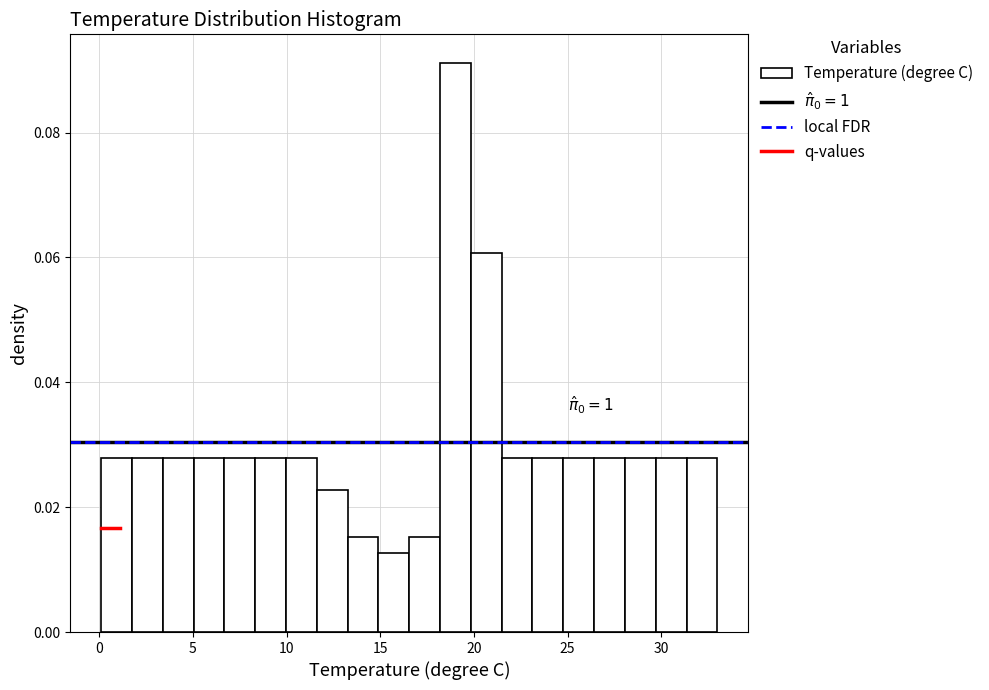

Read against the x-axis, roughly where is the centre of the tallest bar?

19.0